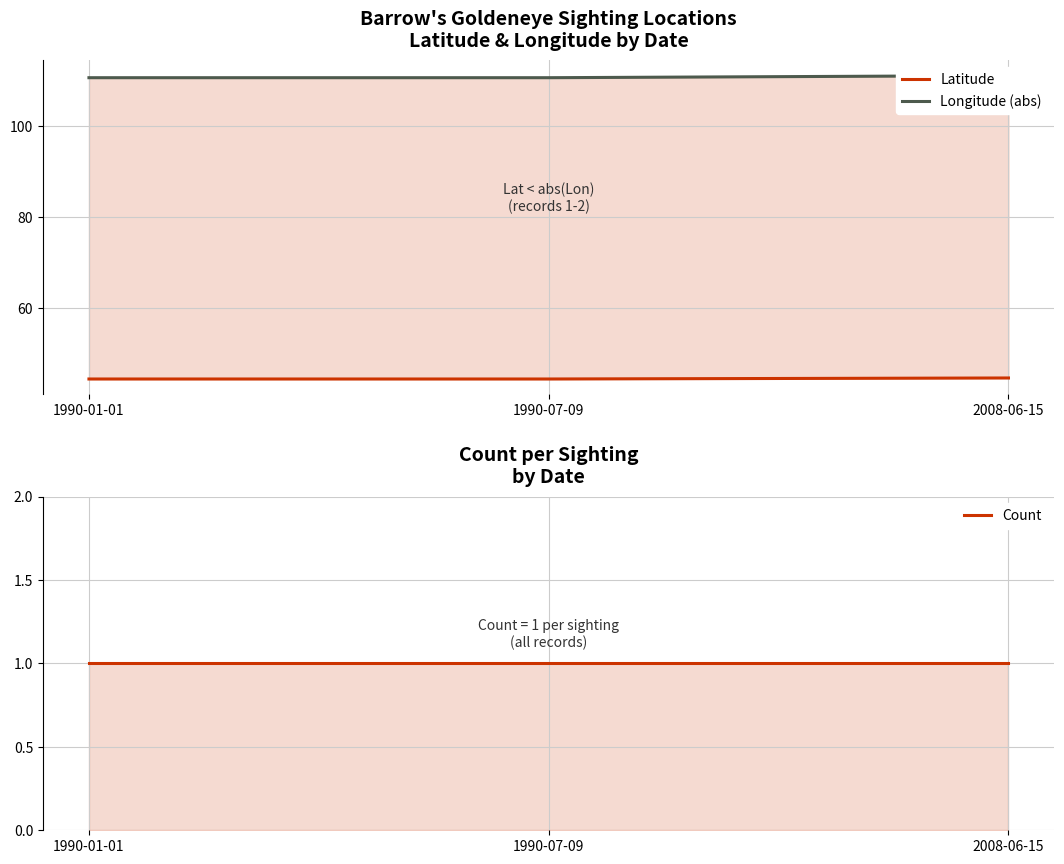

Which series changed the most between 1990-07-09 and 2008-06-15?

Longitude (abs)